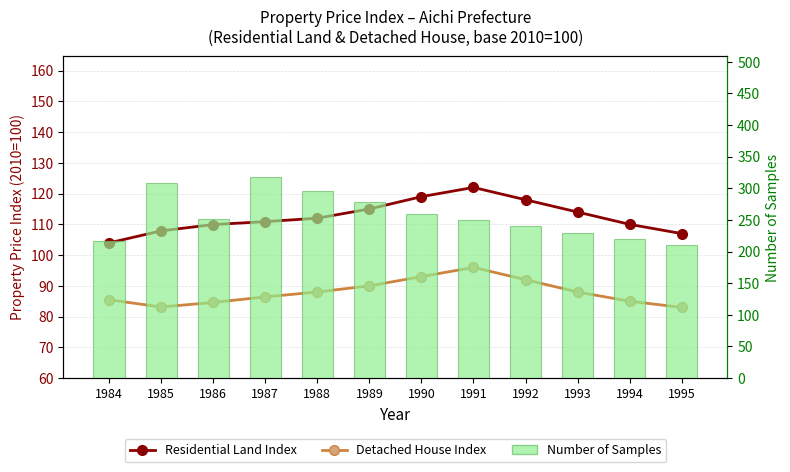

What are all the series names shown in the legend?

Residential Land Index, Detached House Index, Number of Samples